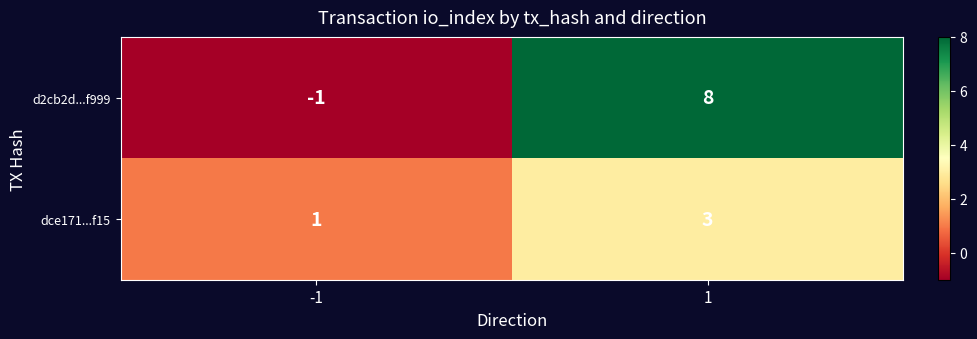

What is the highest value of the dce171...f15 series?

3